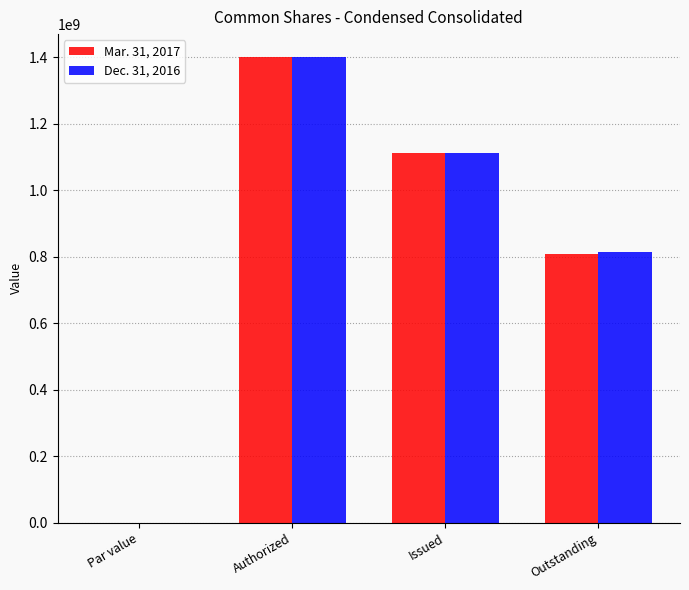

Are the bars grouped side by side (vs. stacked)?

Yes